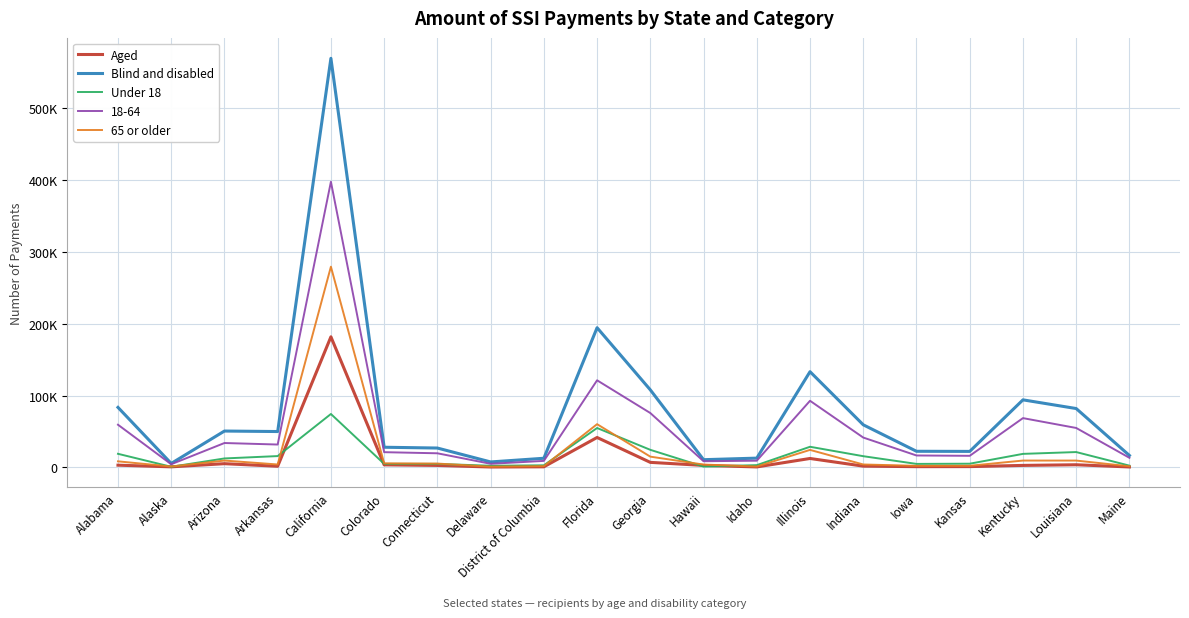

Which series has the largest range (max minus min)?

Blind and disabled